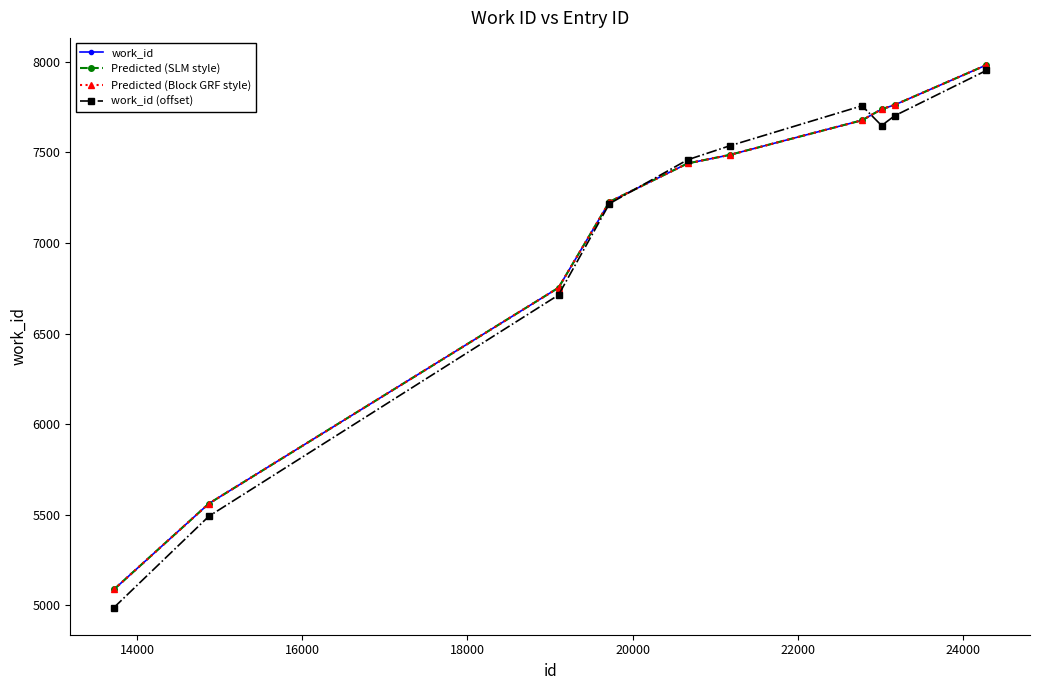

What is the difference between the second highest and second lowest values in the Predicted (Block GRF style) series?

2200